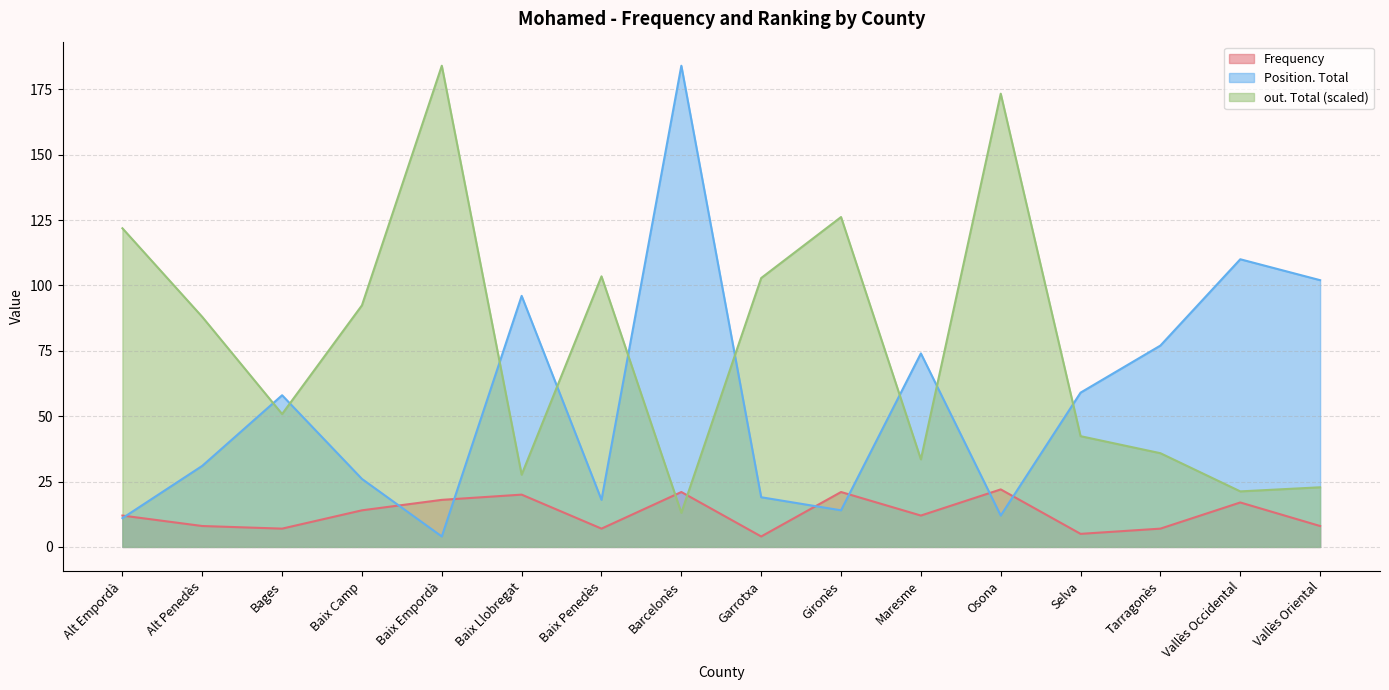

What is the sum of all Frequency values?

203.0